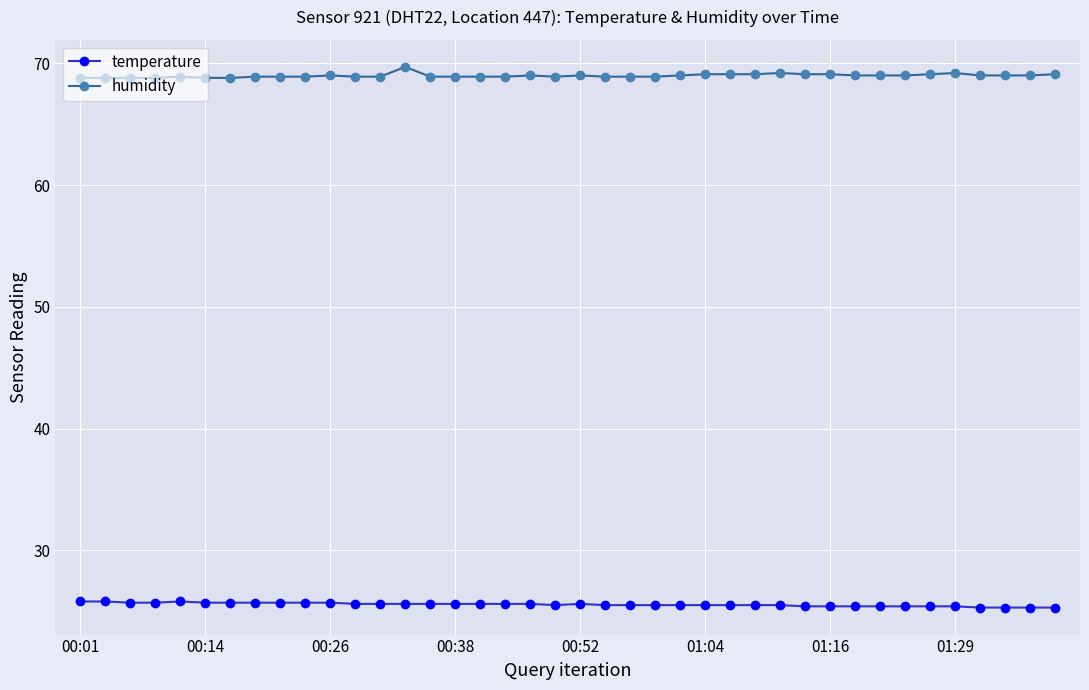

What is the maximum value shown in the chart?

69.7